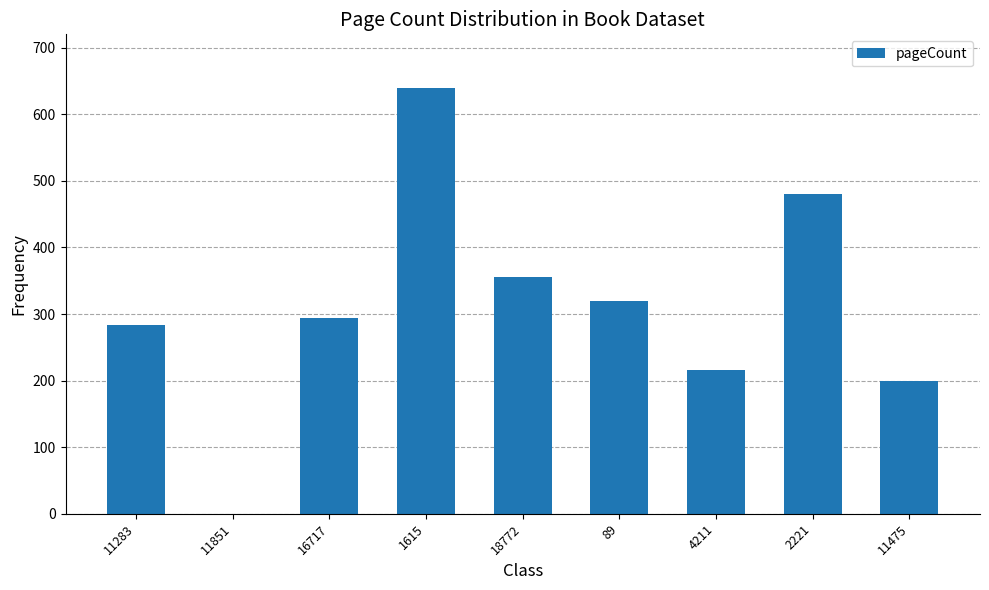

Reading left to right, extract all data points from this chart.

284	0	294	640	356	320	216	480	200